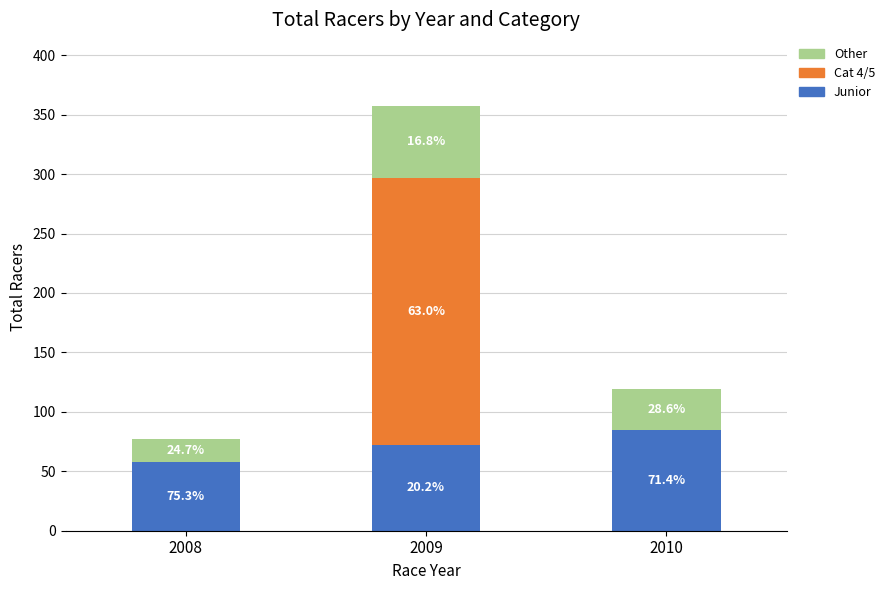

Does the chart contain stacked bars?

Yes